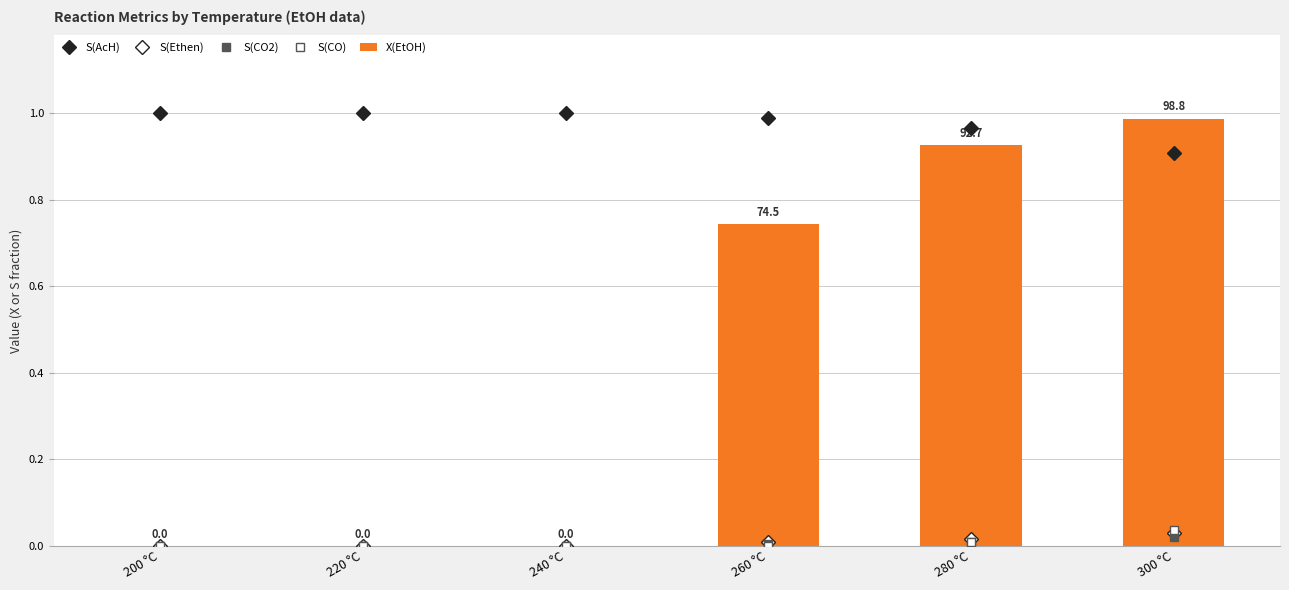

The value of S(CO2) at 280 °C is 0.0. True or false?

True